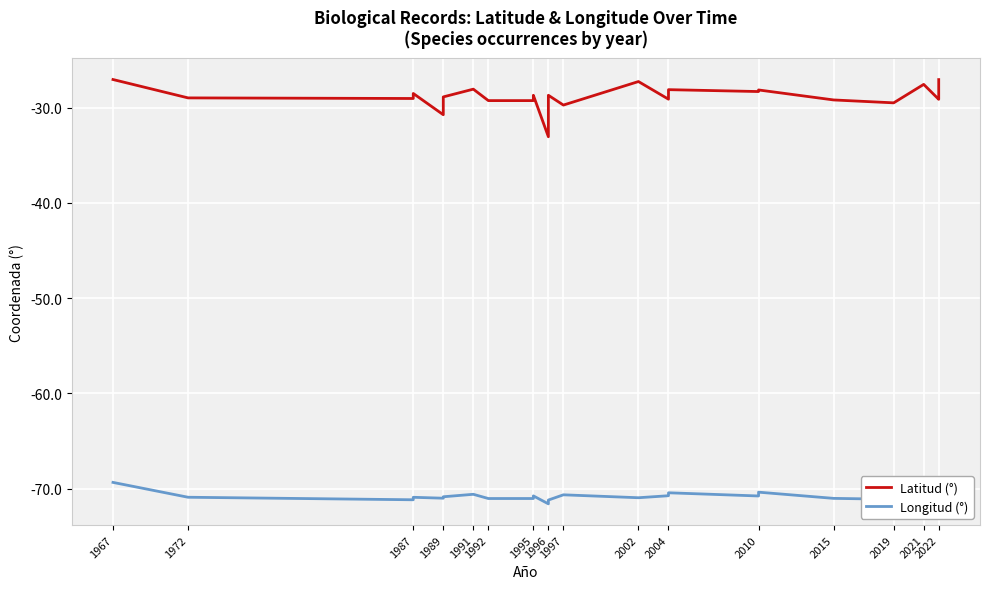

At which category does the chart reach its peak across all series?

1967